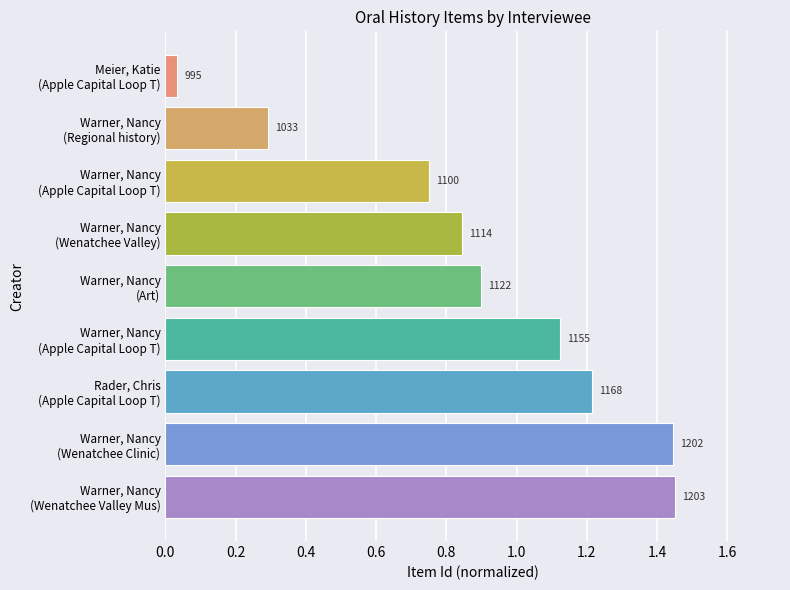

Are the bars horizontal?

Yes